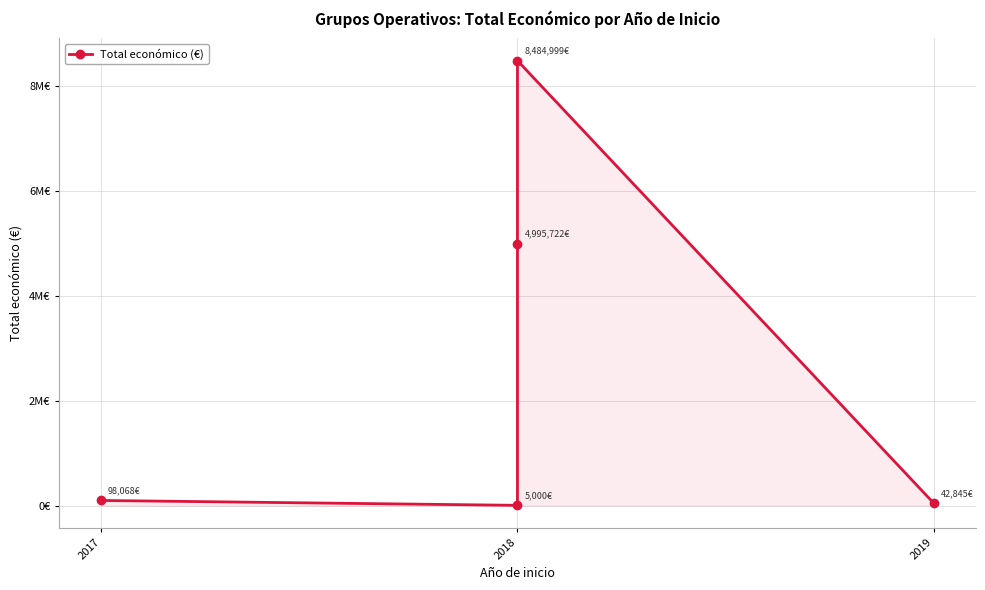

How many data points are above 98068?

2